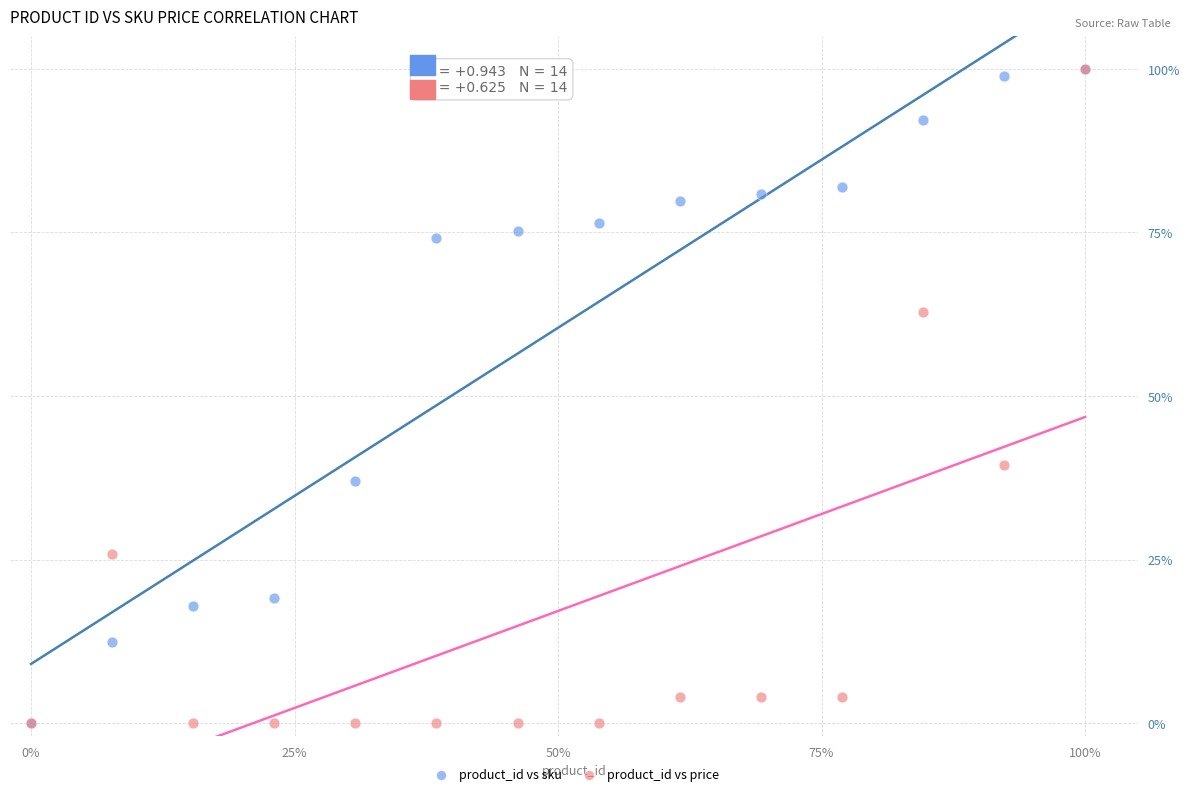

In the product_id vs price series, what Y value is closest to 50?

39.5